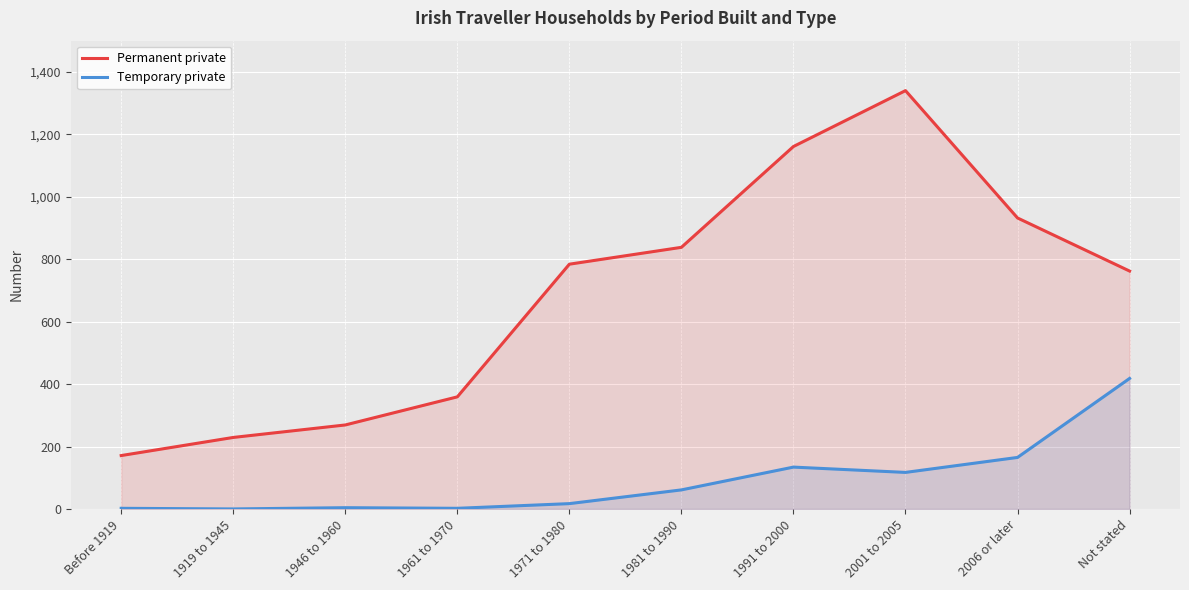

What is the label of the 5th point from the right?

1981 to 1990